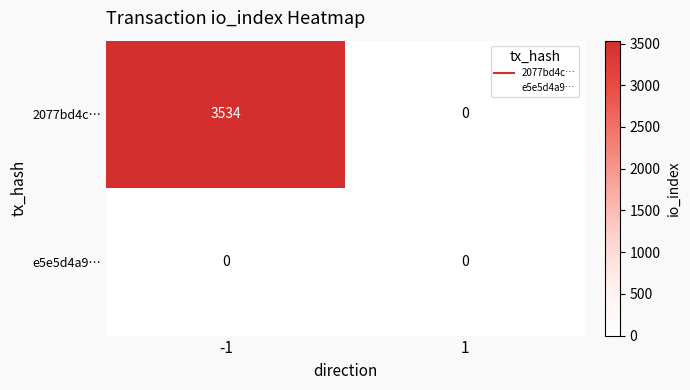

The 2077bd4c… series shows 0 at 1. True or false?

True